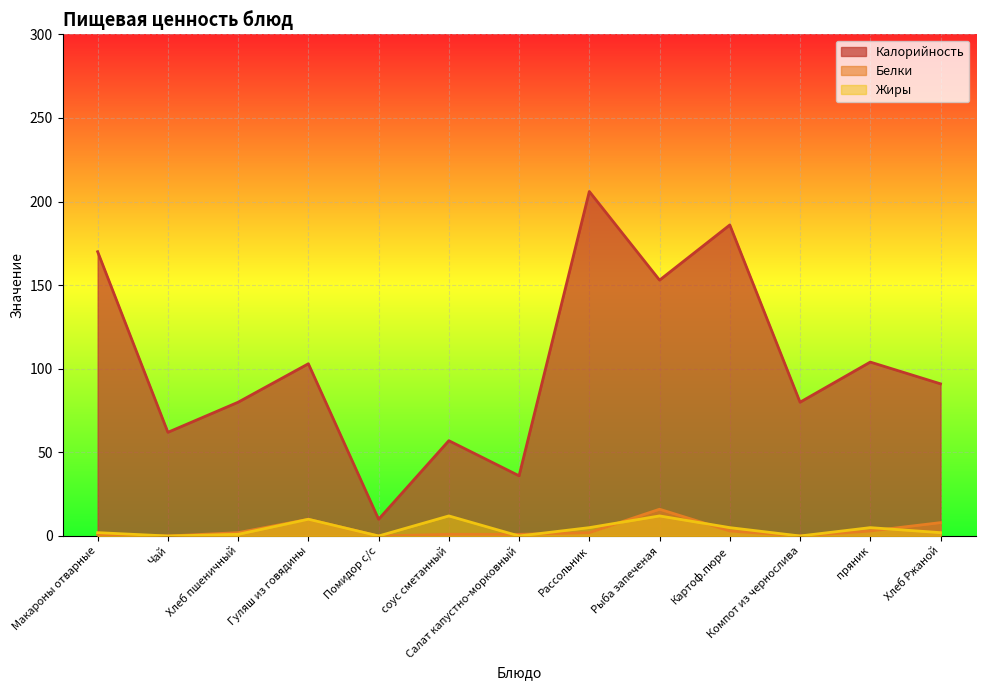

At which label does Калорийность first exceed 91?

Макароны отварные